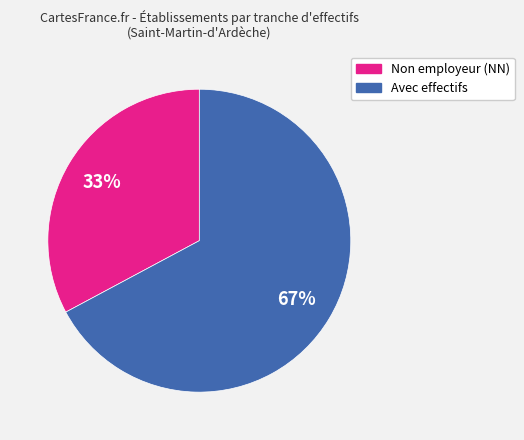

Is it true that Non employeur (NN) is 40% of the pie?

False